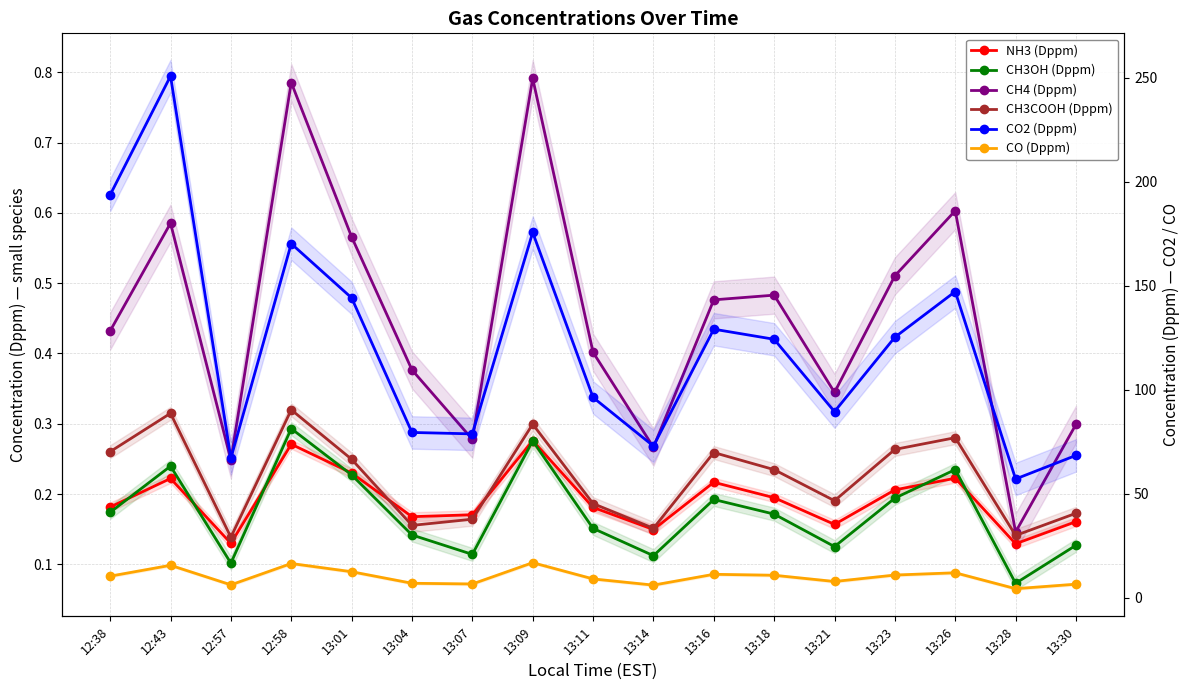

Which series has the largest total across all categories?

CO2 (Dppm)